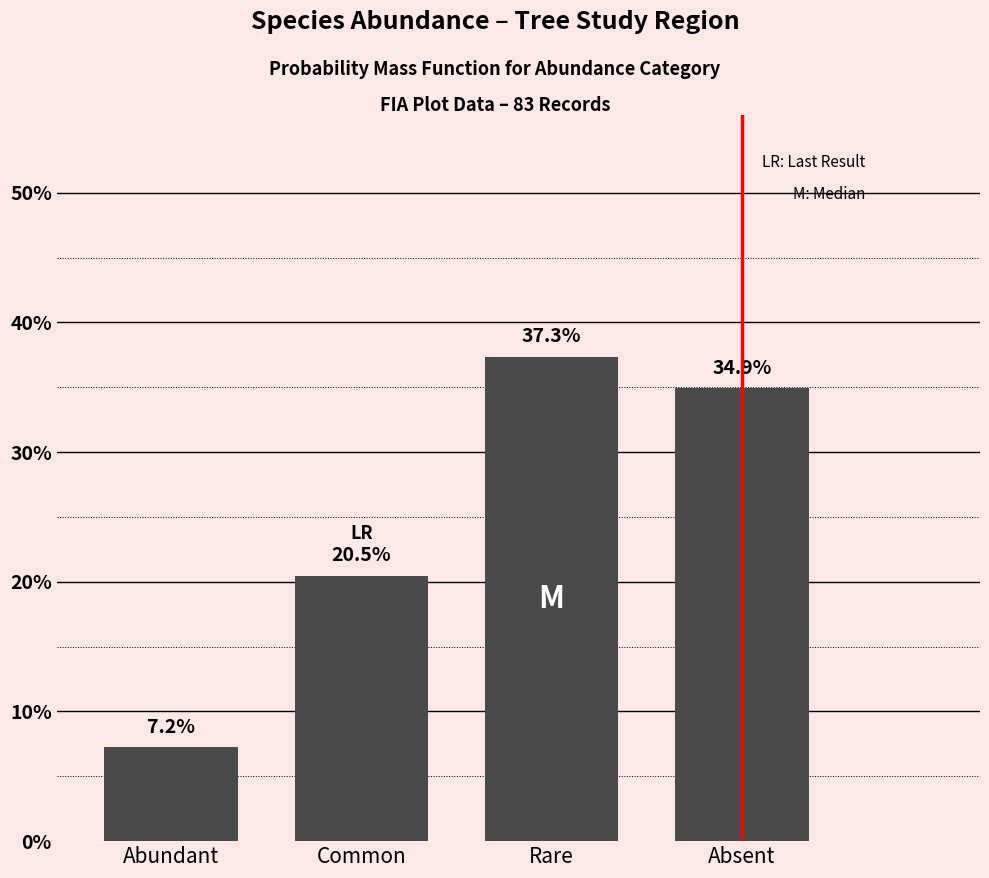

Reading left to right, list all the values displayed in this chart.

Abundant=7.2	Common=20.5	Rare=37.3	Absent=34.9